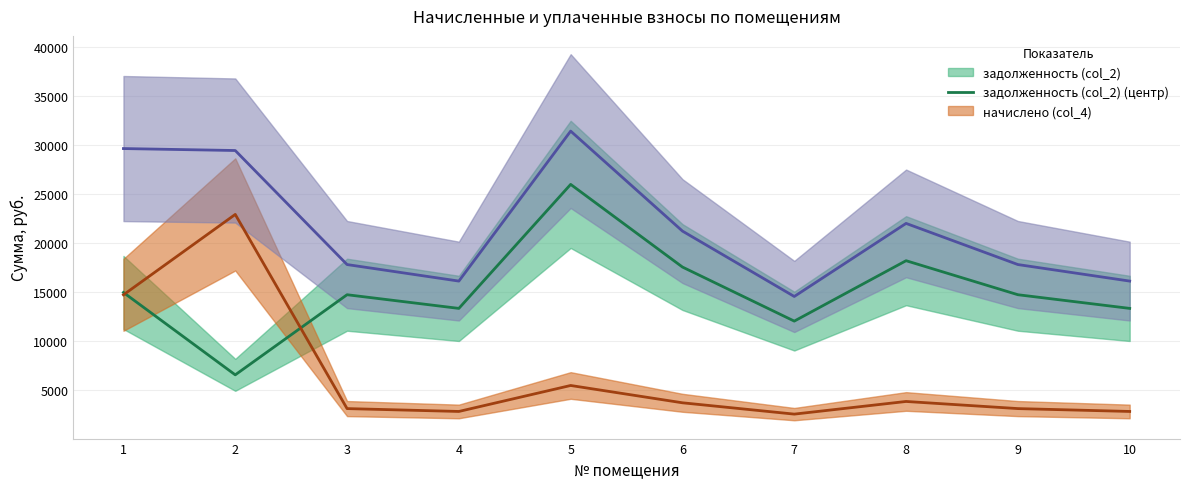

True or false: задолженность (col_2) (центр) has more than 0 points higher than both neighbors.

True